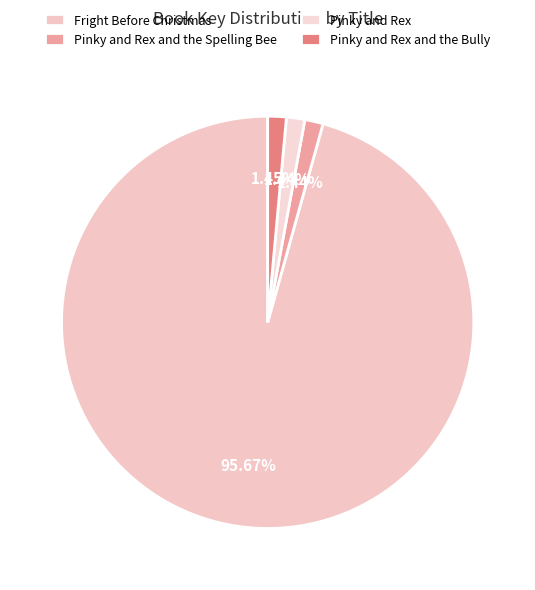

Is it true that Pinky and Rex and the Bully is 11% of the pie?

False